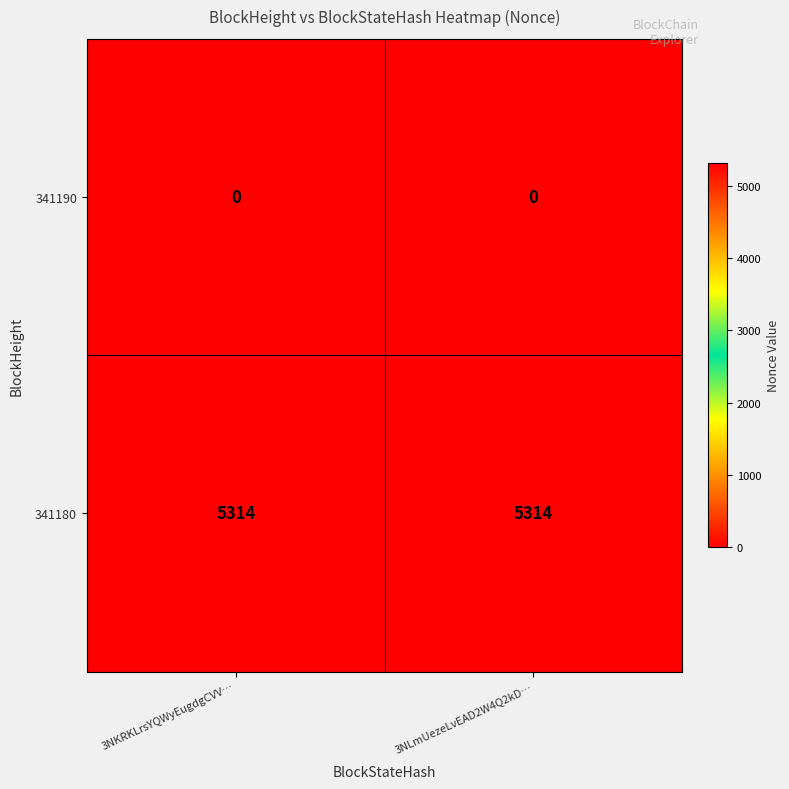

What is the sum of the 341180 values at 3NLmUezeLvEAD2W4Q2kD… and 3NKRKLrsYQWyEugdgCVV…?

10628